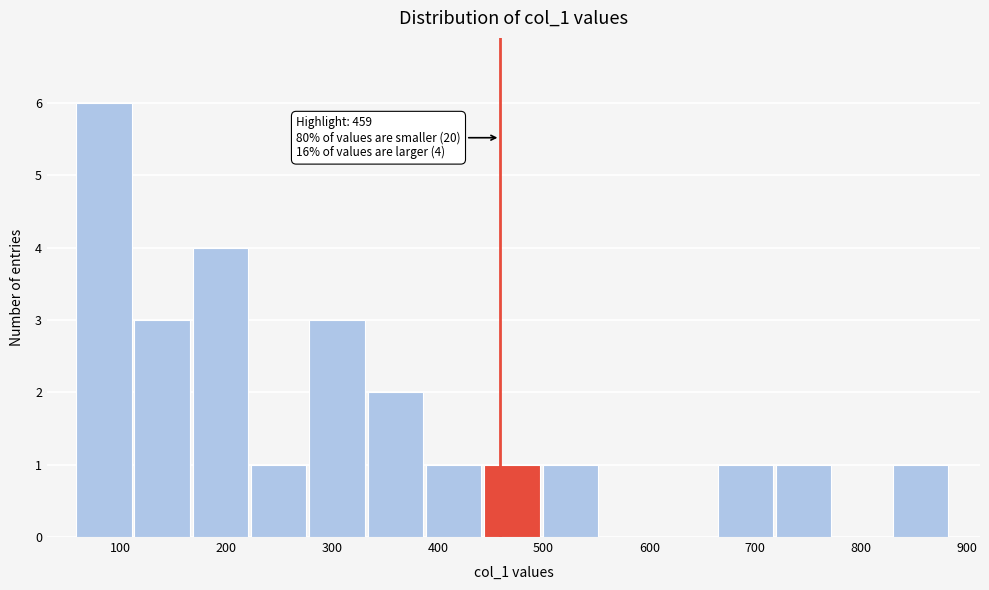

Which range on the x-axis has the tallest bar?

60 to 110